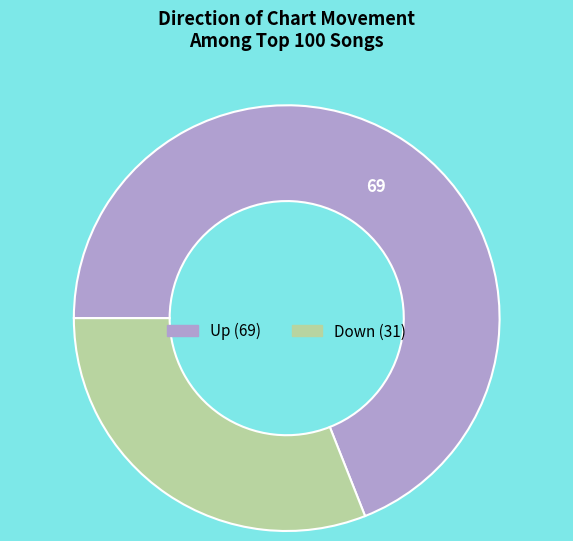

How many slices are in this pie chart?

2